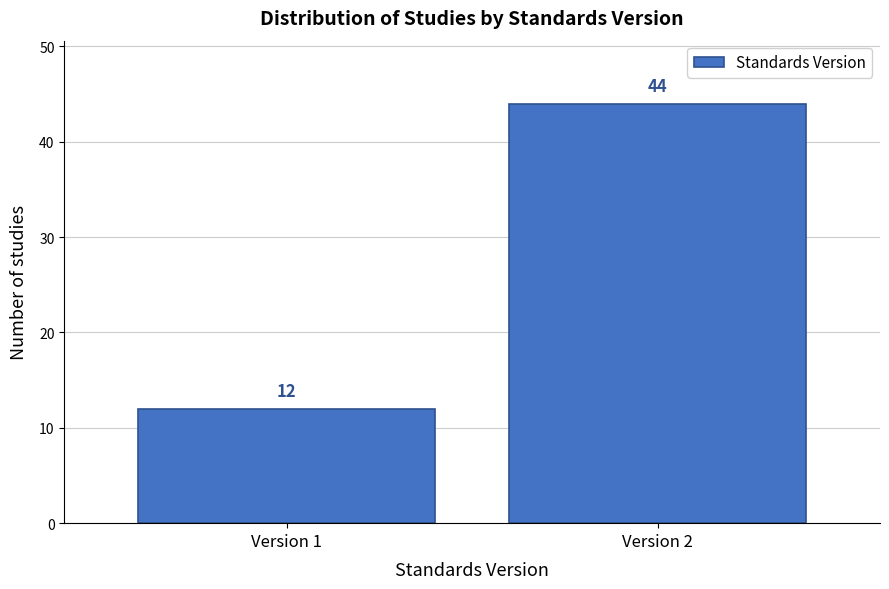

Reading left to right, transcribe all the data shown in this chart.

Version 1=12	Version 2=44